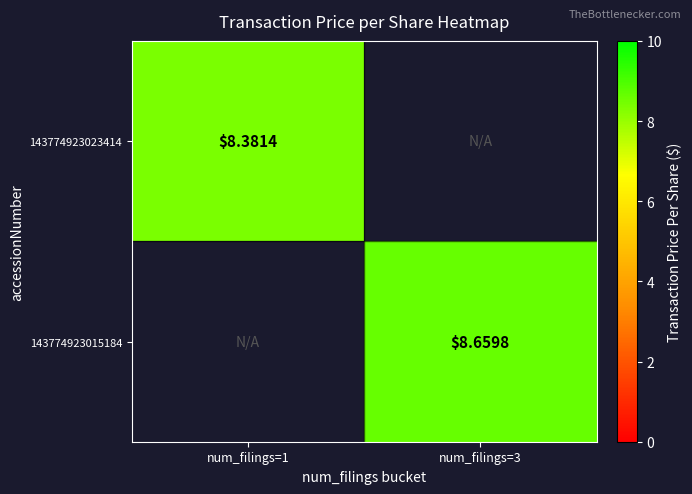

How many data points does each series have?

2